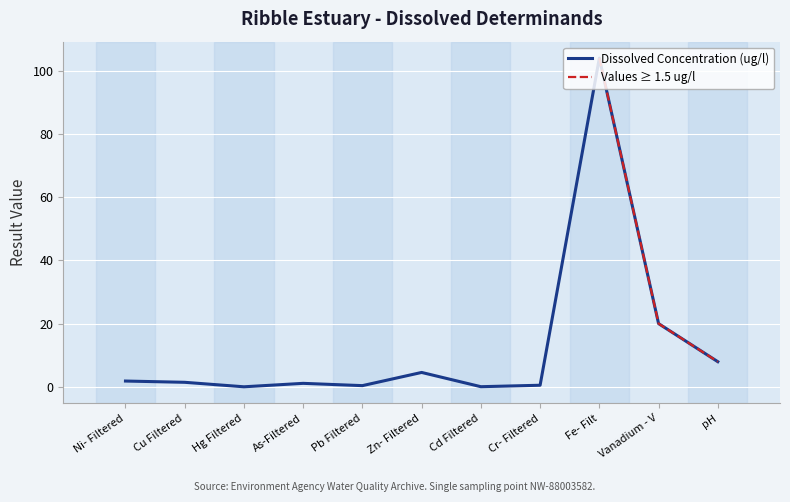

Between Cd Filtered and Cr- Filtered, which series saw the biggest shift?

Dissolved Concentration (ug/l)